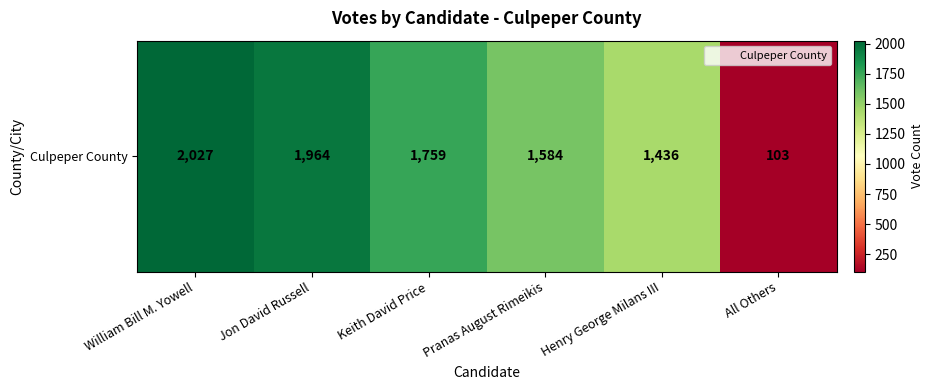

How many series are shown in this chart?

1